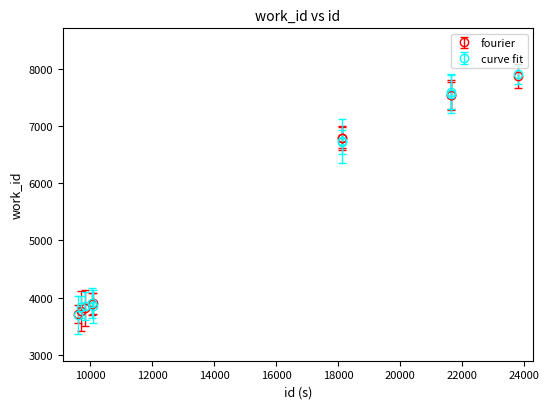

At how many categories does at least one series exceed 5371?

5